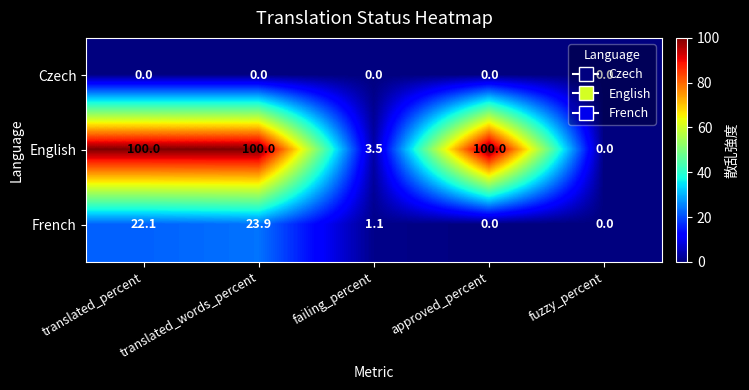

True or false: English has a value of 1.0 at failing_percent.

False